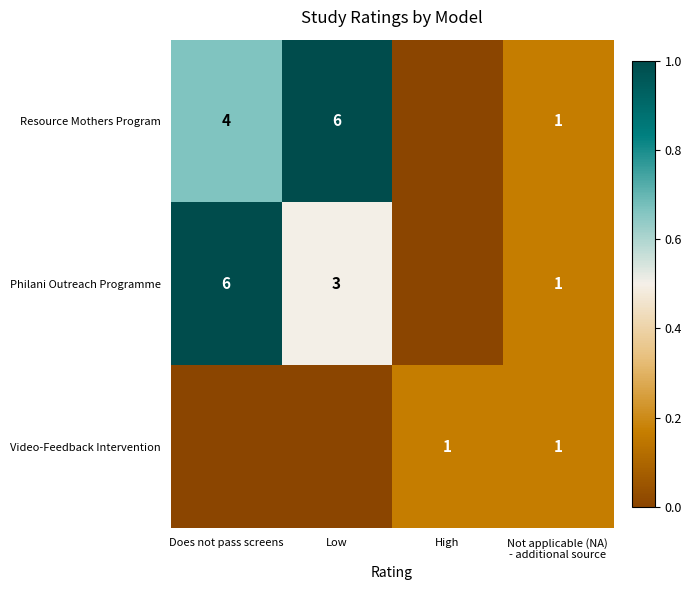

What is the sum of the Philani Outreach Programme values at Low and Does not pass screens?

9